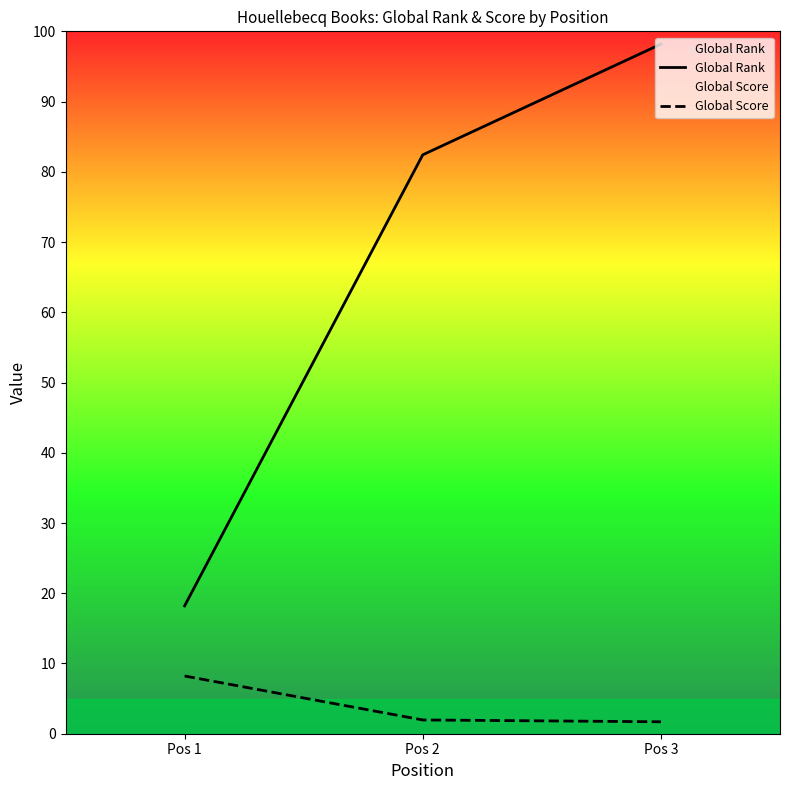

Reading right to left, list all the values displayed in this chart.

Global Rank: Pos 3=4909	Pos 2=4121	Pos 1=910
Global Score: Pos 3=85	Pos 2=98	Pos 1=411